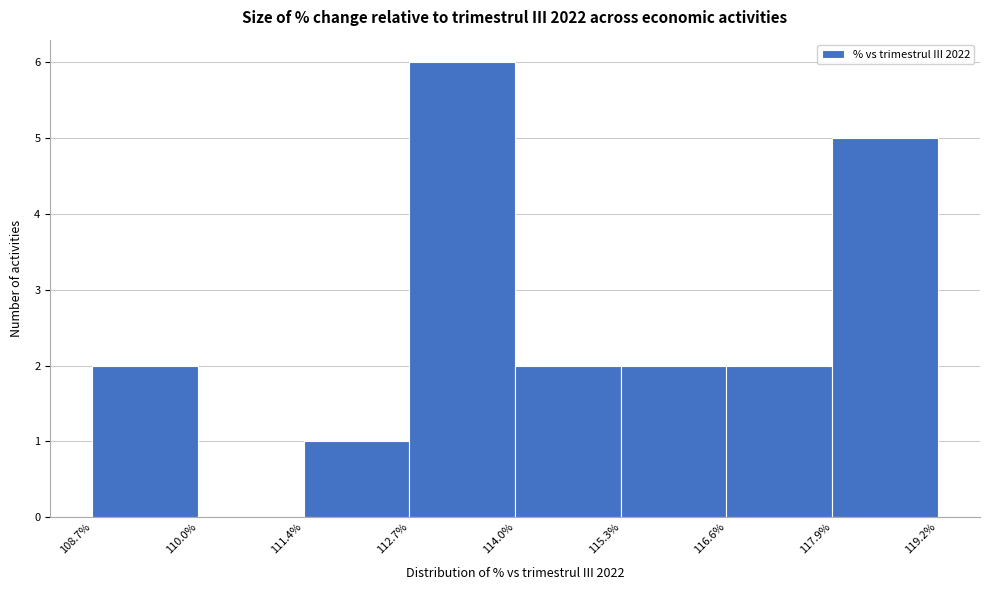

Over which range of the x-axis is the bar tallest?

112.7% to 114.0%